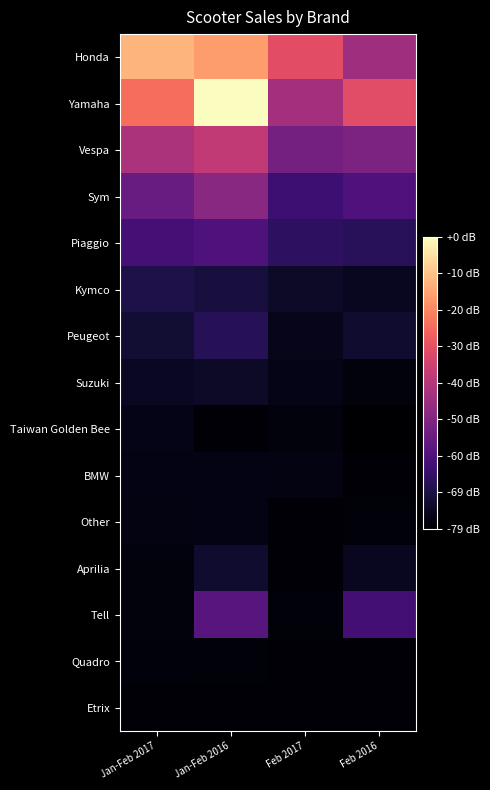

What is the spread (max minus min) of values at Feb 2016?

225